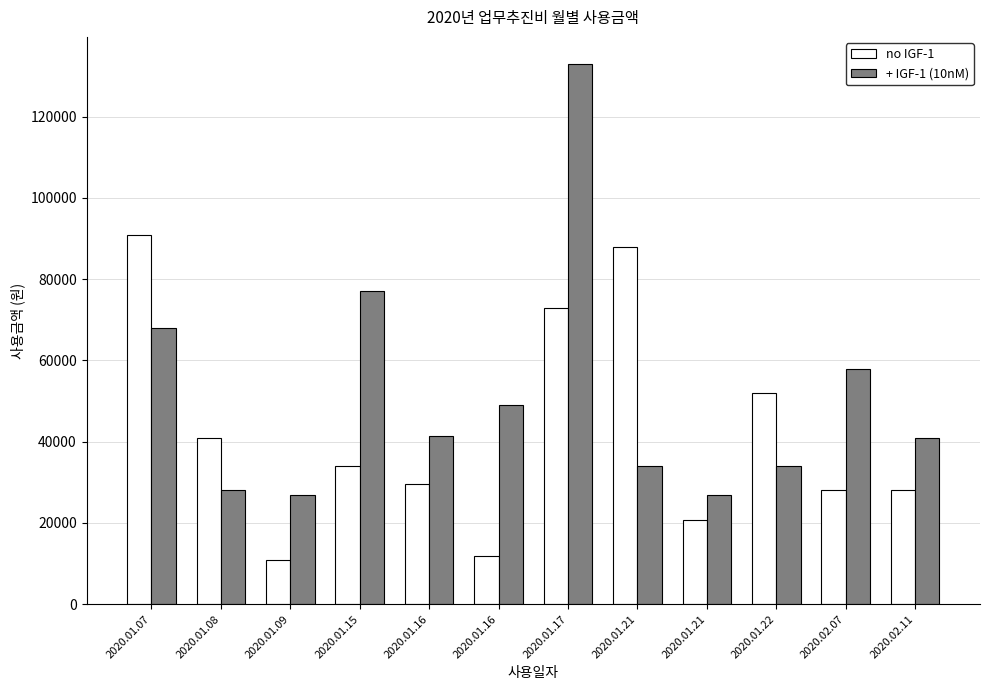

What is the label of the 10th bar from the left?

2020.01.22